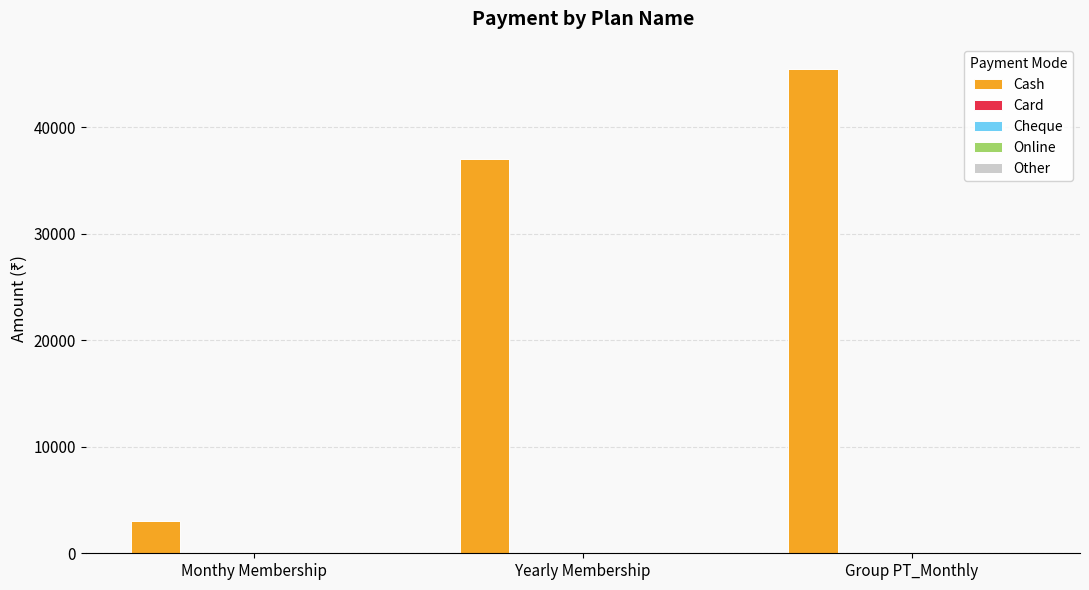

Count the number of data series in this chart.

1